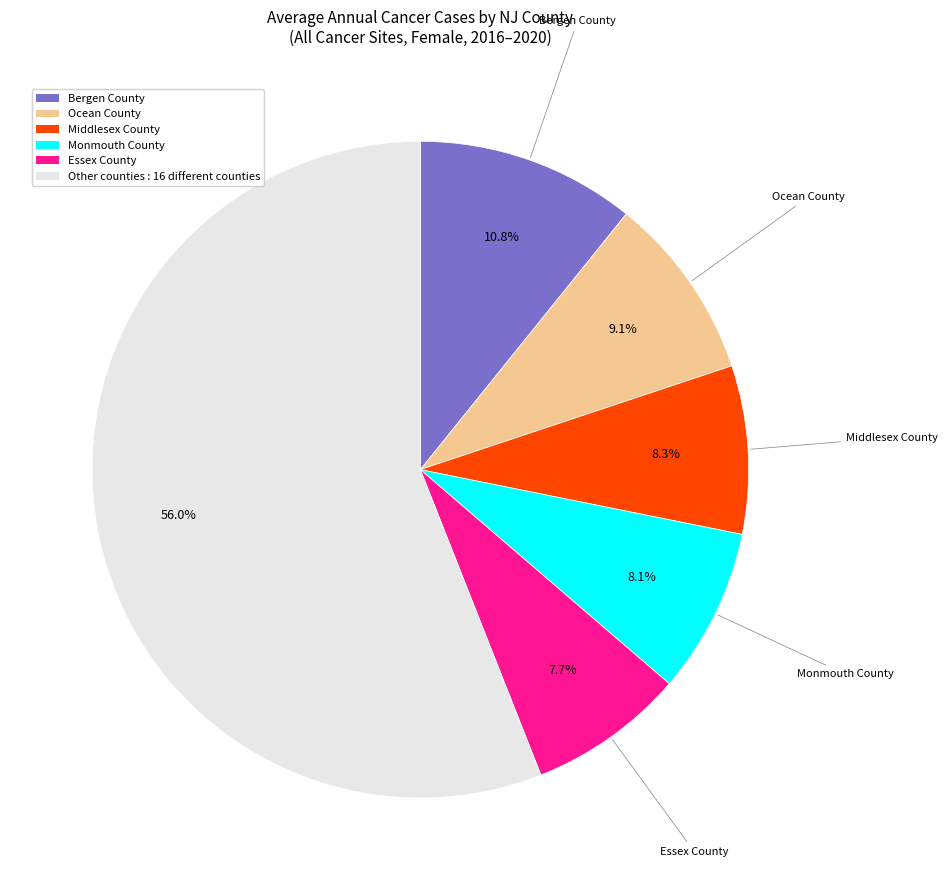

Is there a majority slice in this chart?

Yes